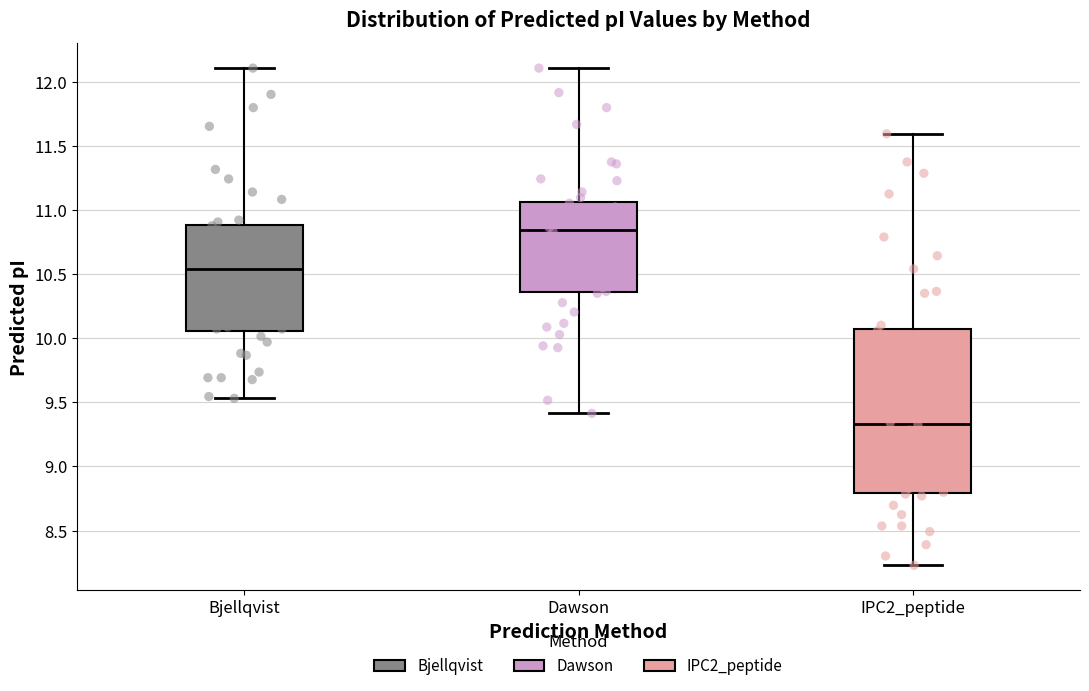

Where does the median line of the box for IPC2_peptide sit on the y-axis? The values are not printed on the chart, so give them approximately, as read against the axis.

9.35